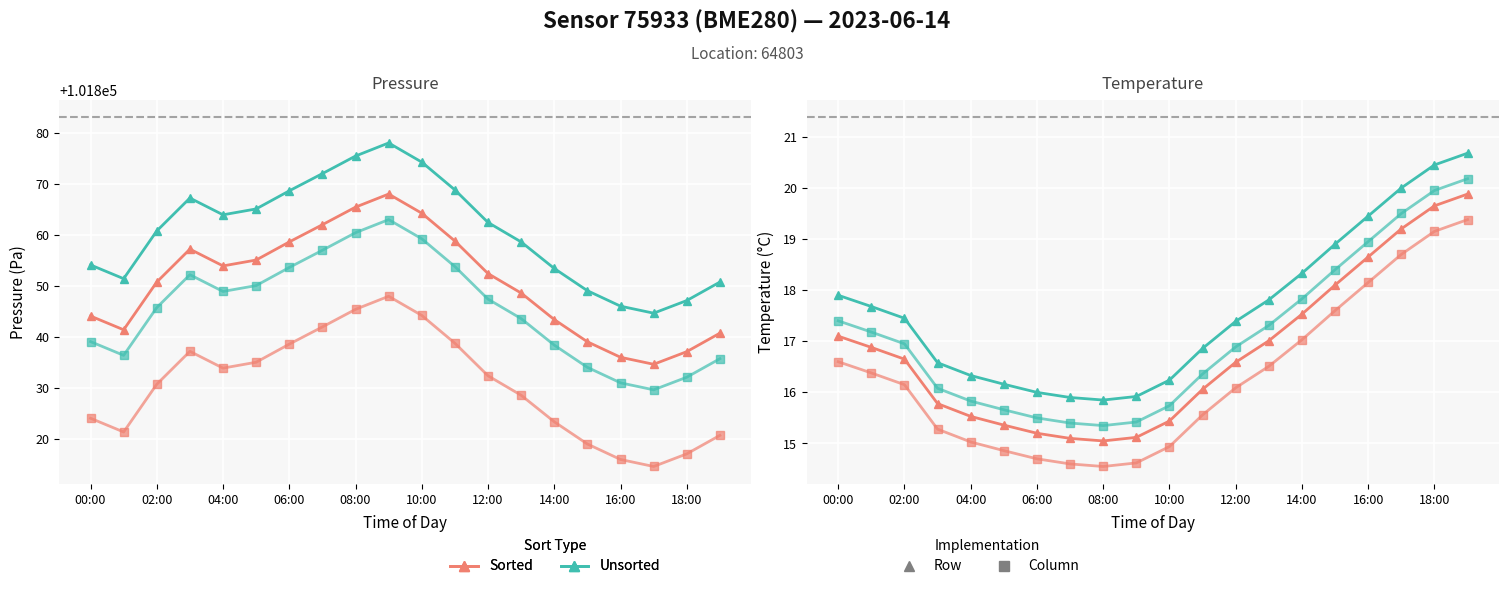

Is the value of temperature at 12:00 greater than the value of pressure at 04:00?

No